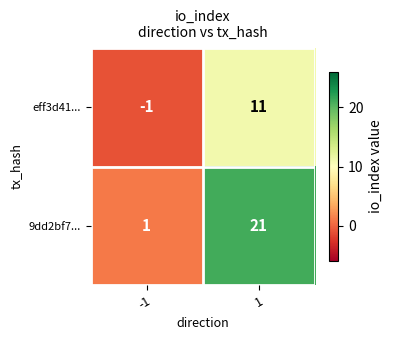

Is it true that eff3d41... equals 17 at 1?

False